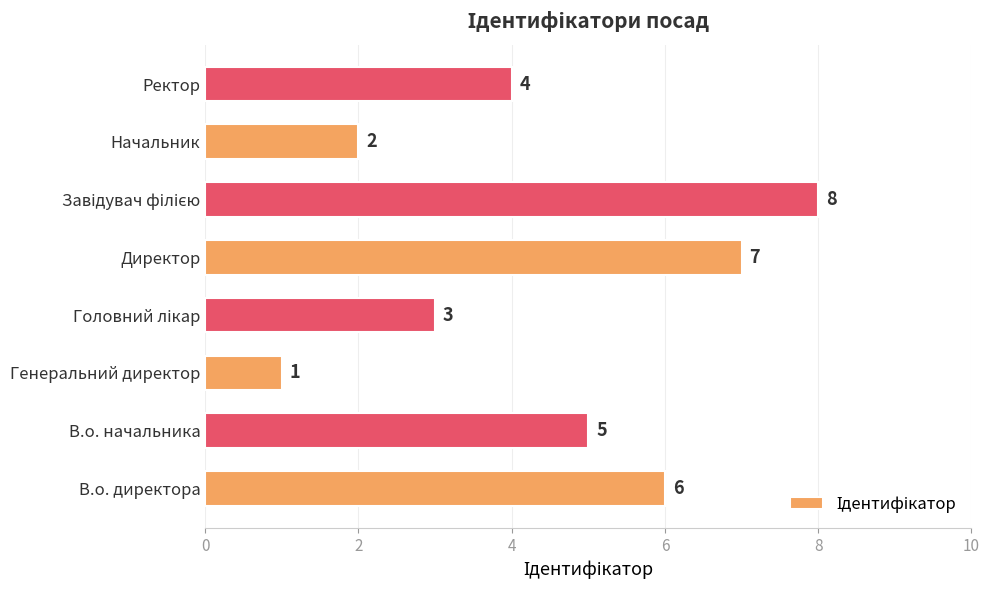

How many bars are there in total?

8